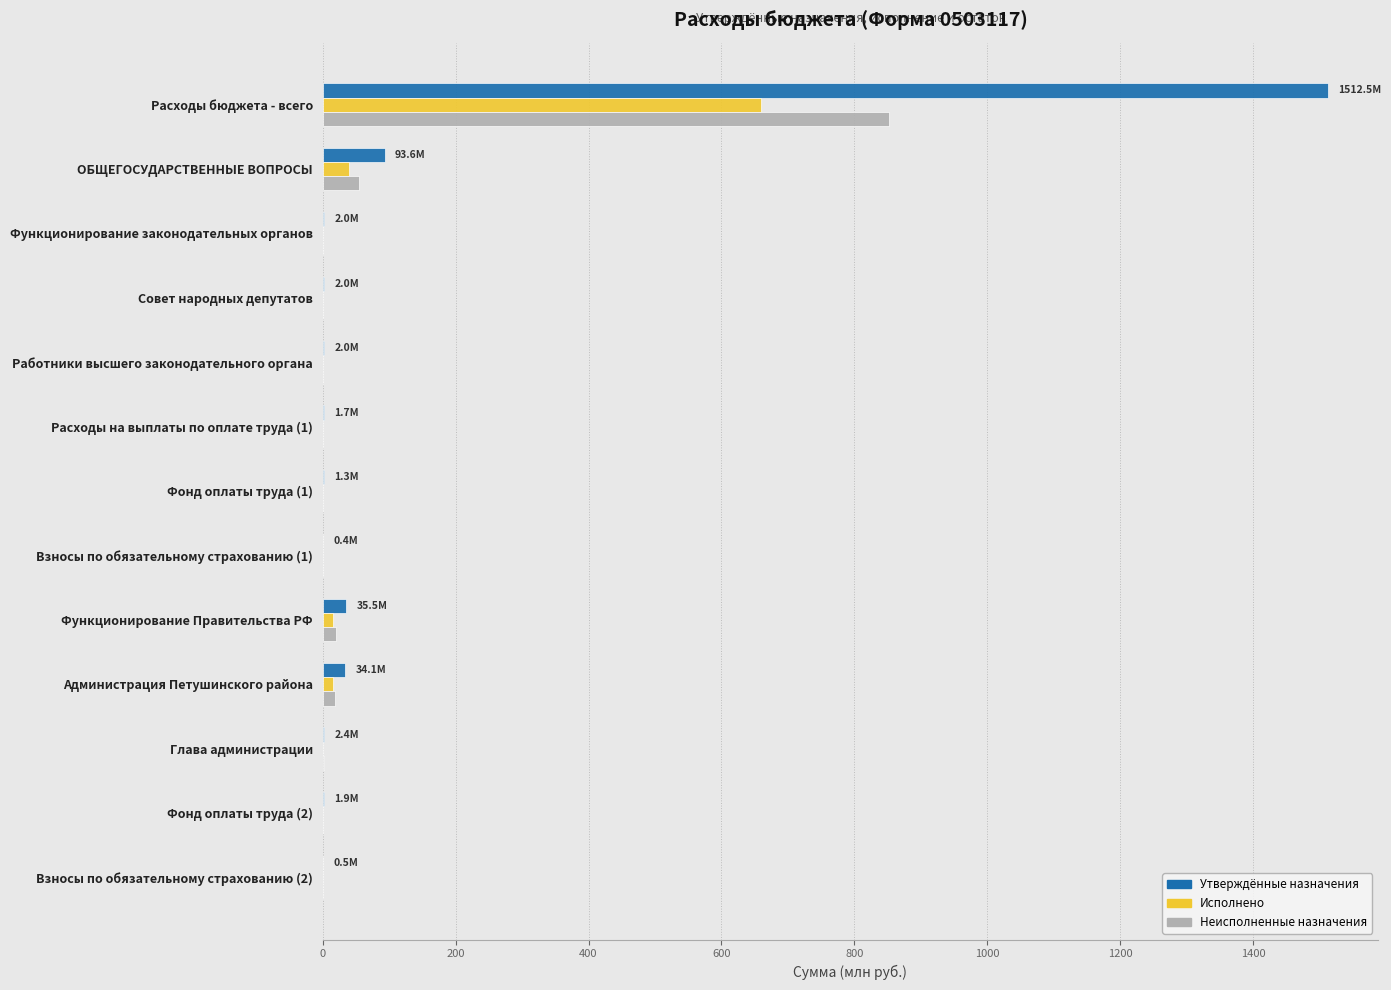

What is the total value across all series at Расходы бюджета - всего?

3025.0